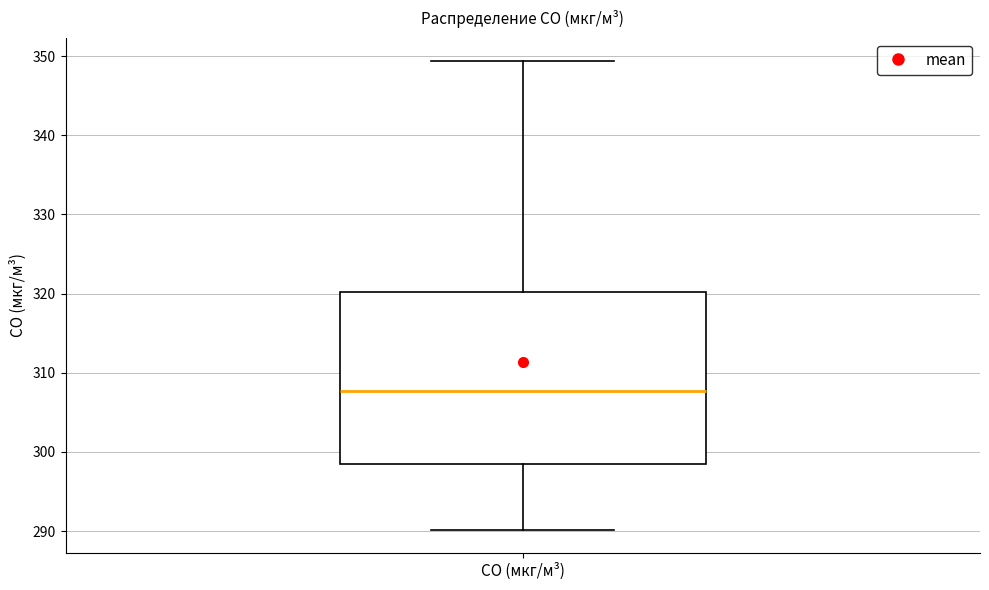

Where is the lower edge of the box for CO (мкг/м³) on the y-axis? The values are not printed on the chart, so give them approximately, as read against the axis.

298